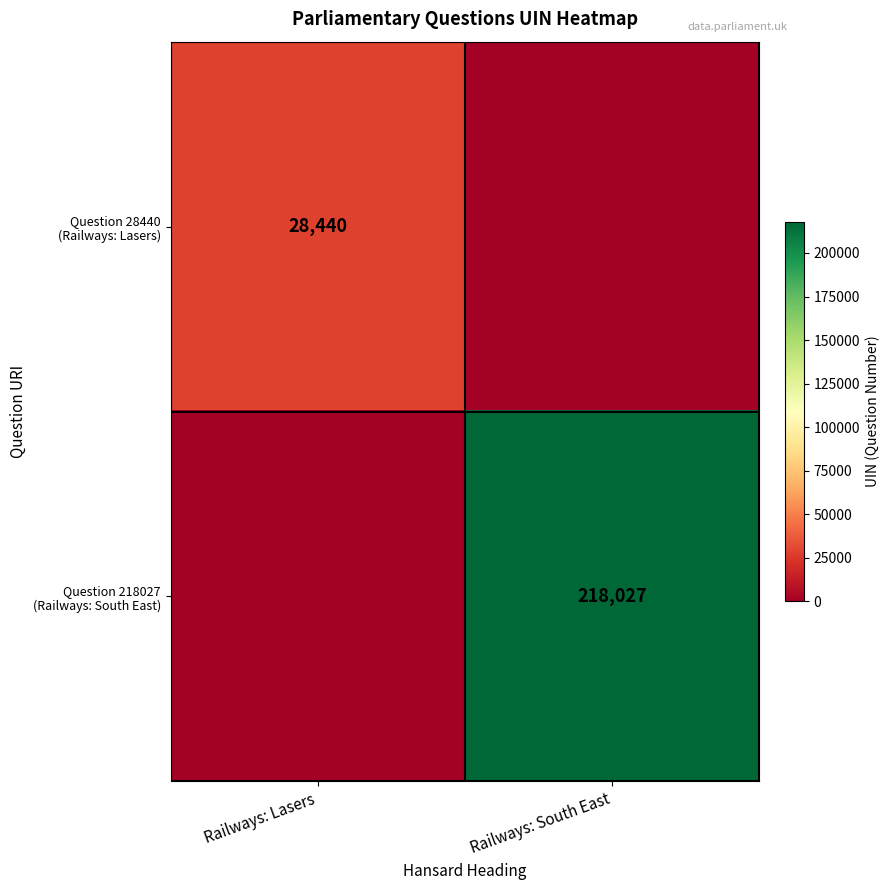

At Railways: South East, list the series in order from smallest to largest.

Question 28440 (Railways: Lasers), Question 218027 (Railways: South East)